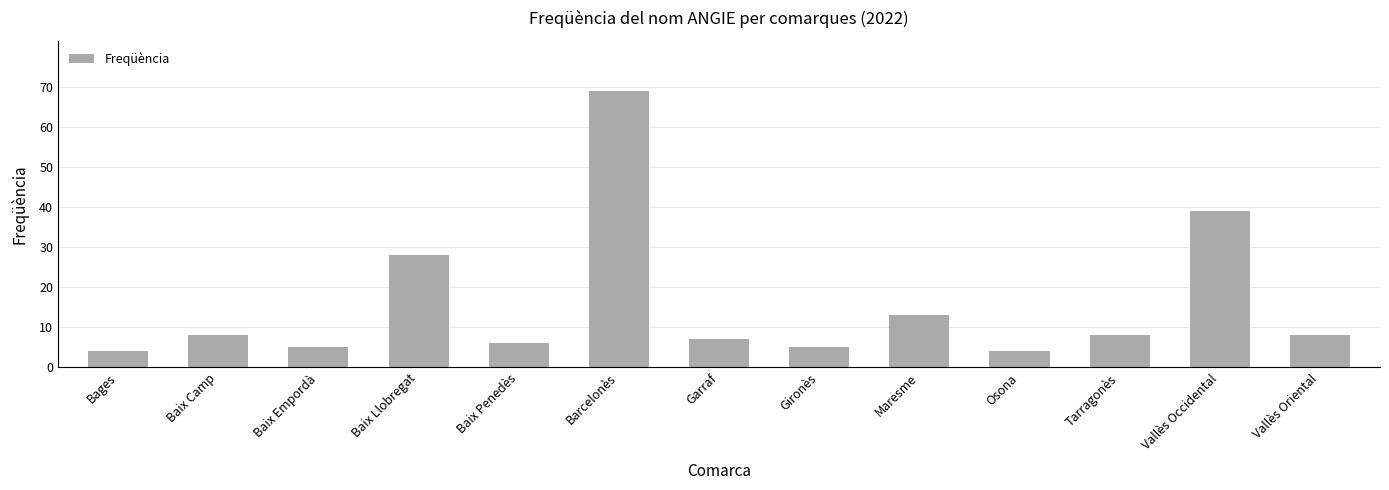

Which has a higher value, Baix Llobregat or Garraf?

Baix Llobregat